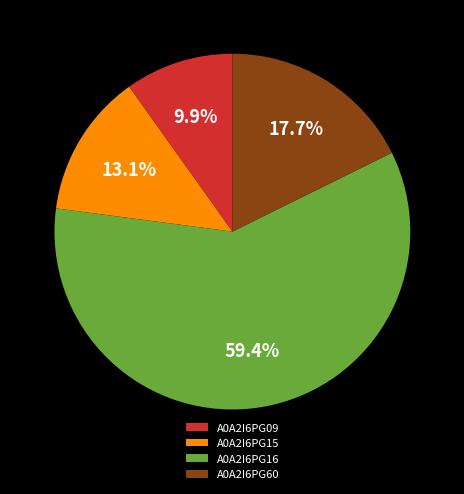

Is there a majority slice in this chart?

Yes